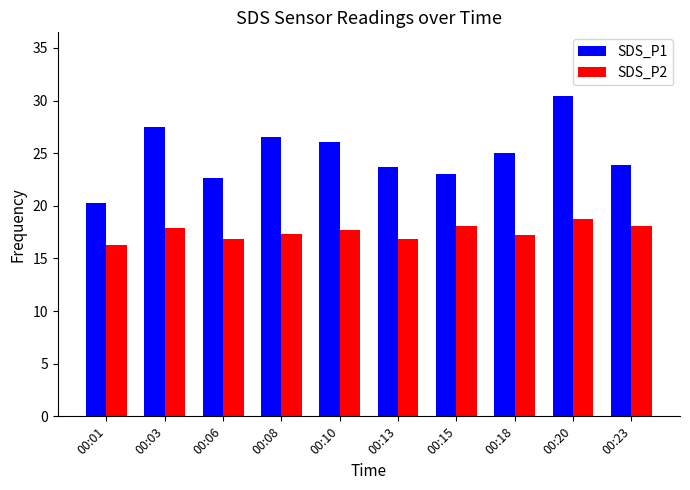

The SDS_P1 series shows 30.7 at 00:01. True or false?

False